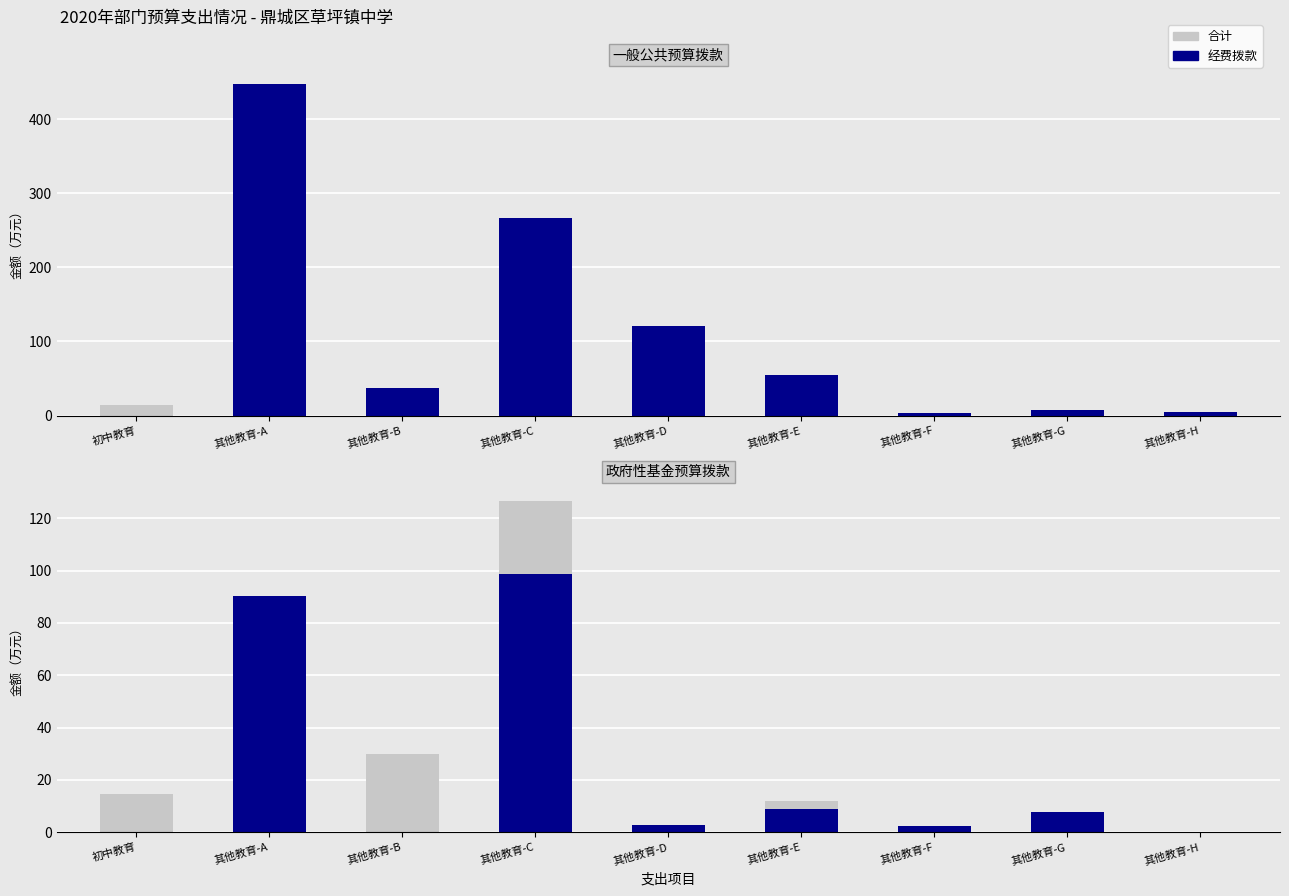

How many bars are there in total?

18